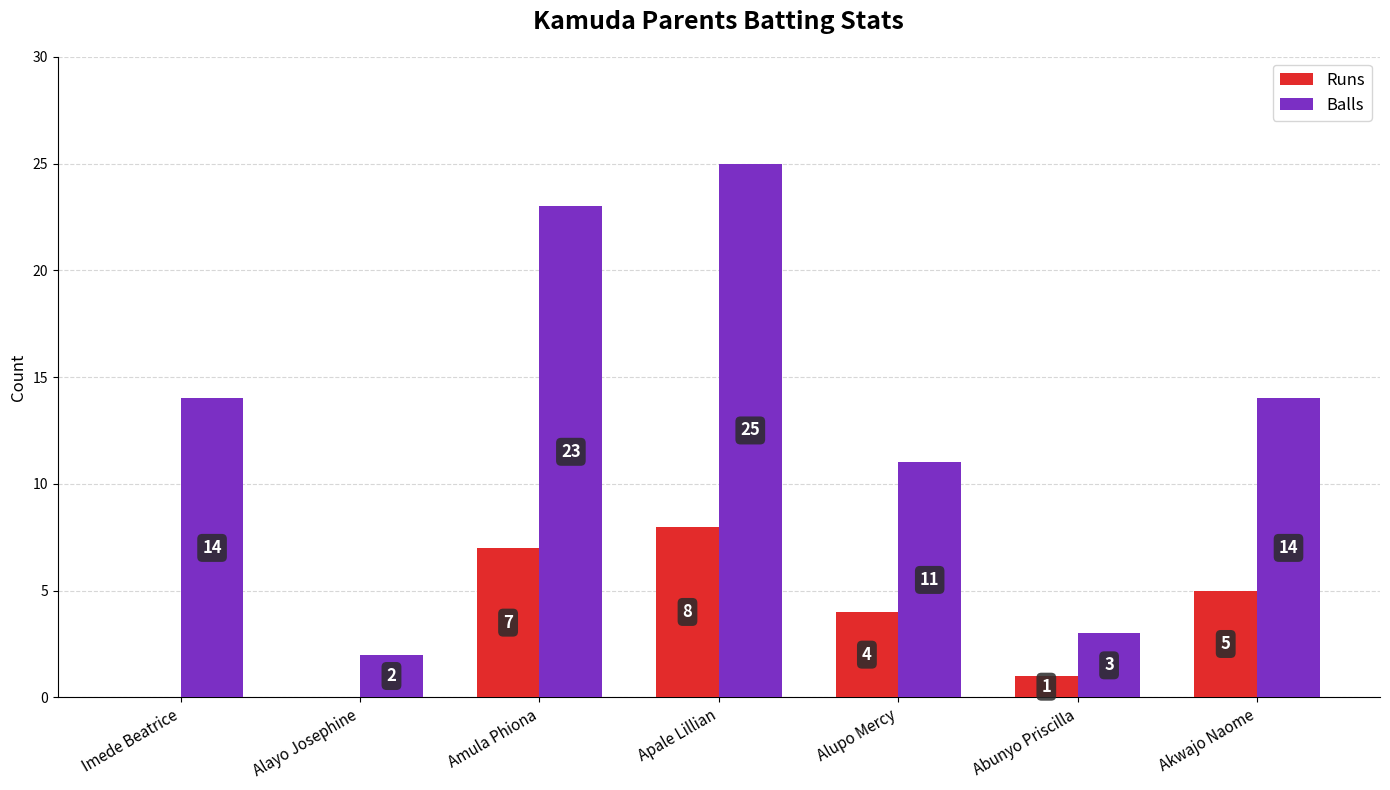

Count the number of data series in this chart.

2